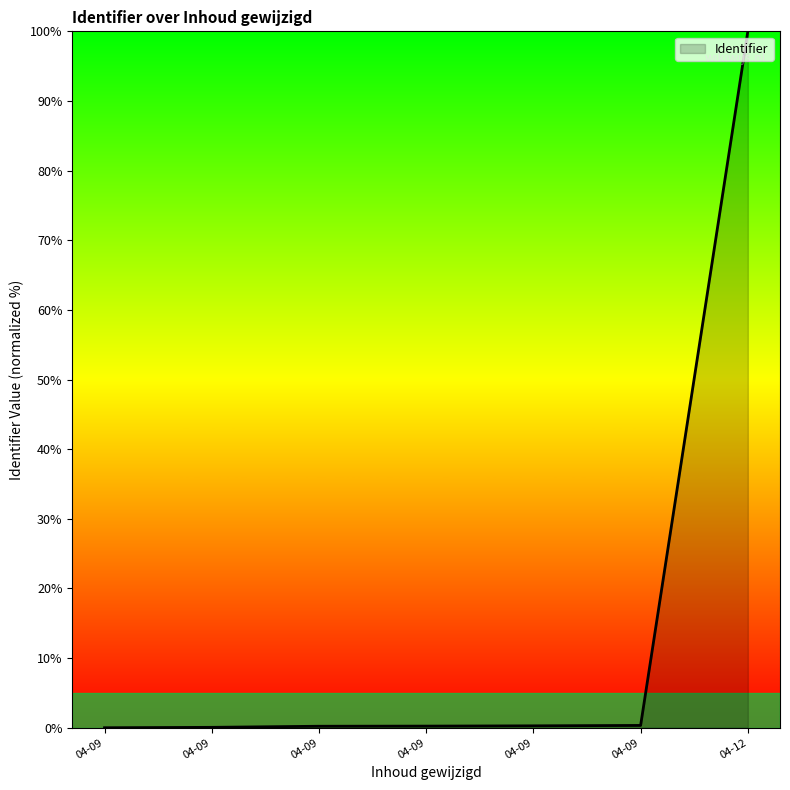

Count the number of categories in the chart.

7